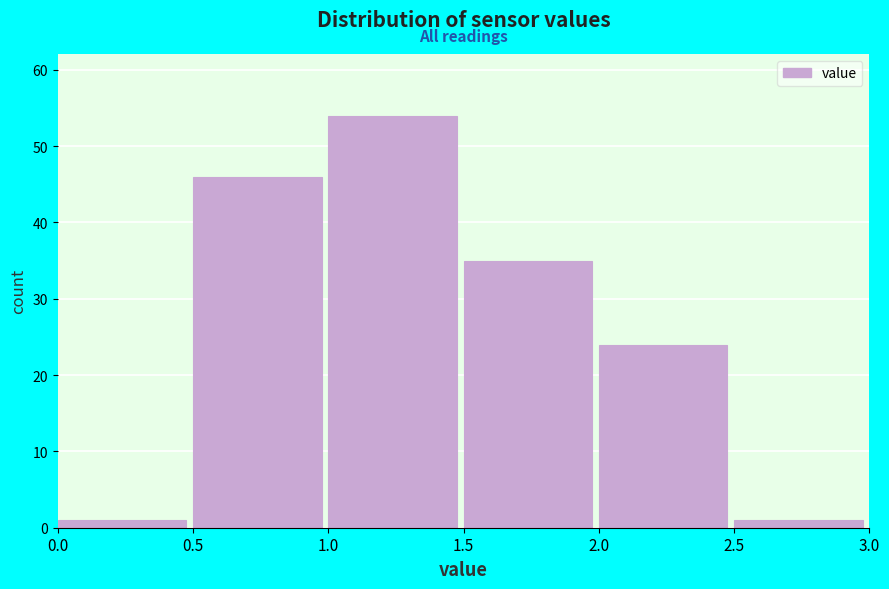

What is the height of the bar covering 2.5 to 3.0 on the x-axis? The values are not printed on the chart, so give them approximately, as read against the axis.

1